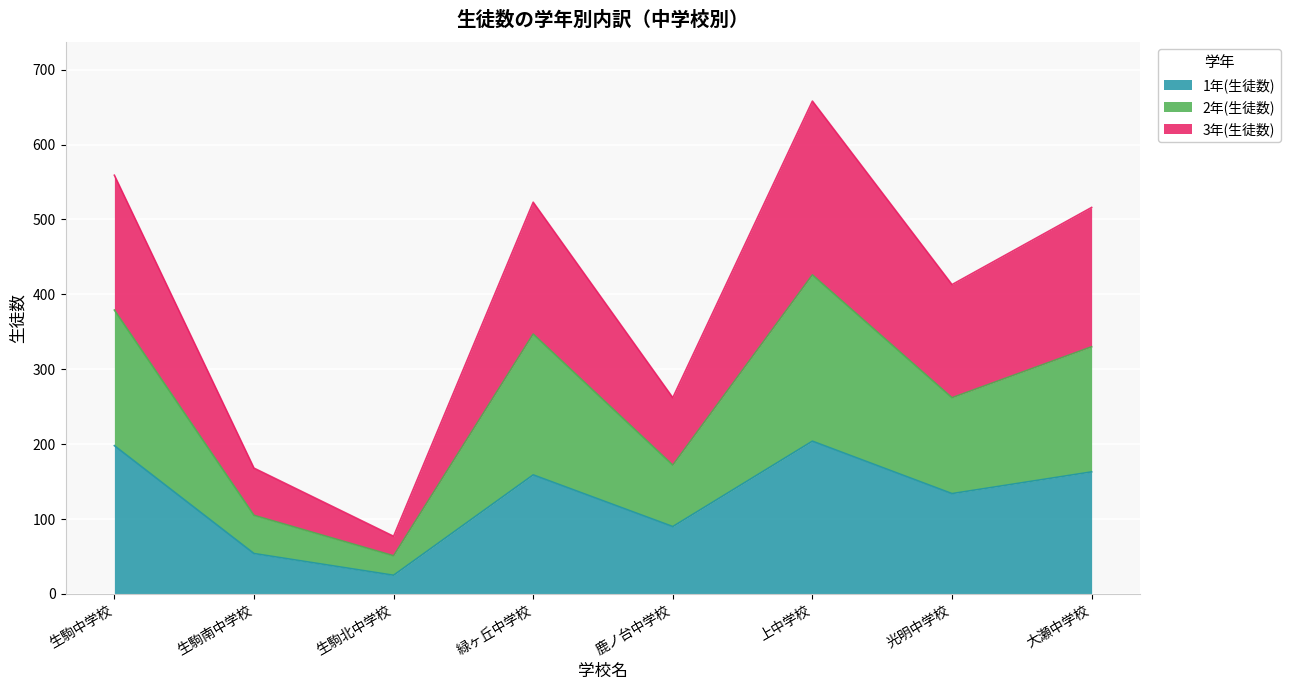

At how many categories does at least one series exceed 569?

1